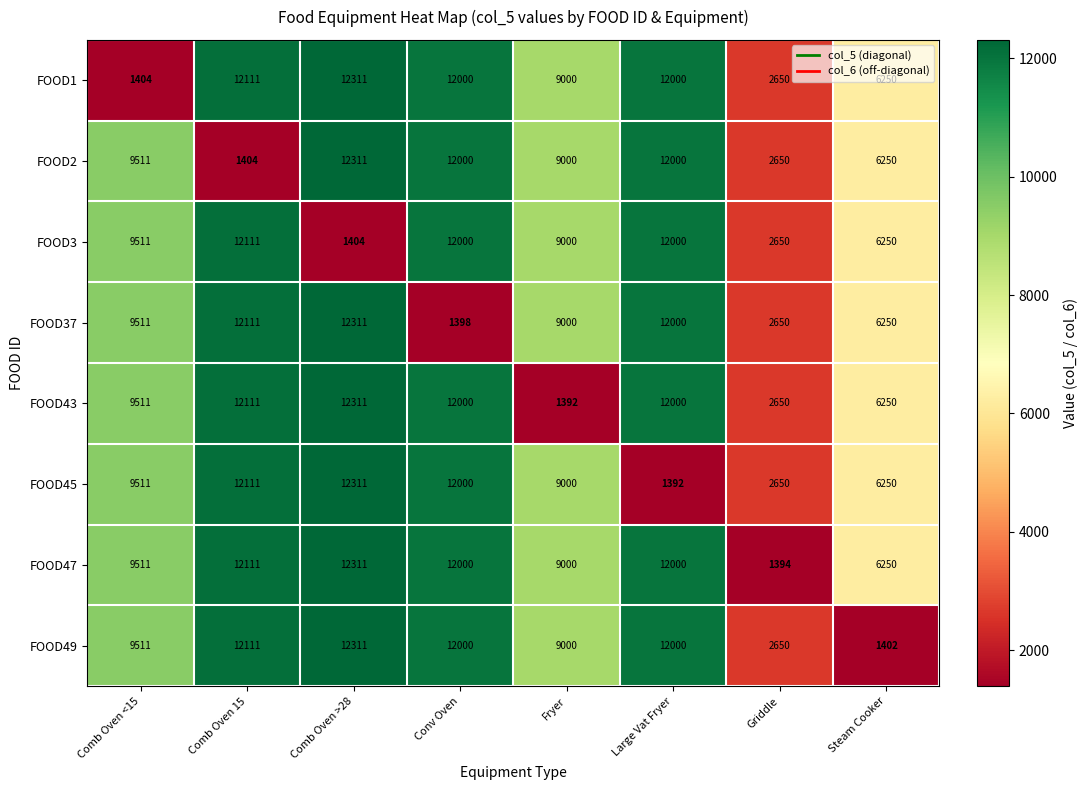

What is the difference between the maximum and minimum values in the FOOD2 series?

10907